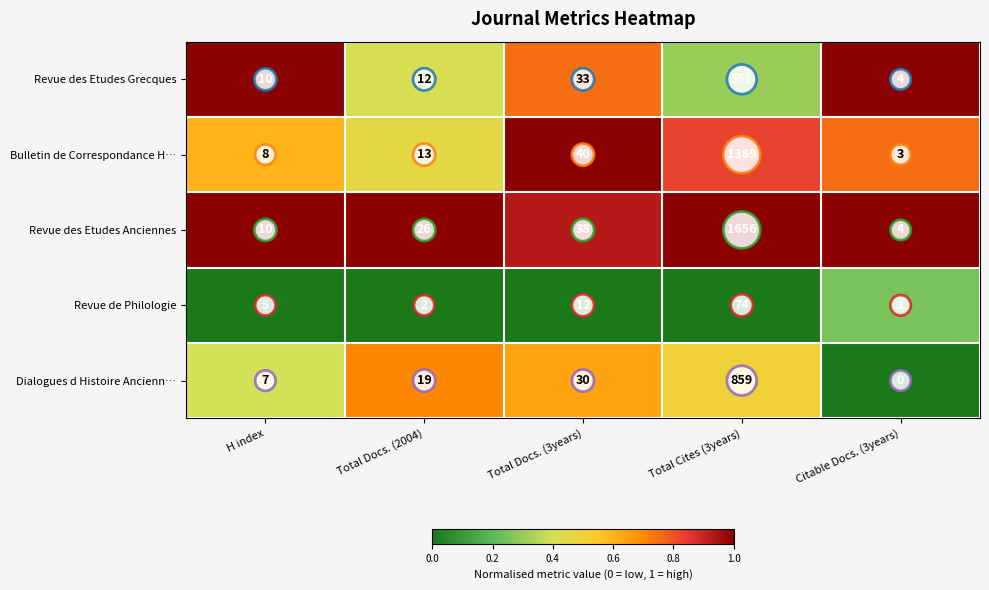

How many categories are shown in the chart?

5